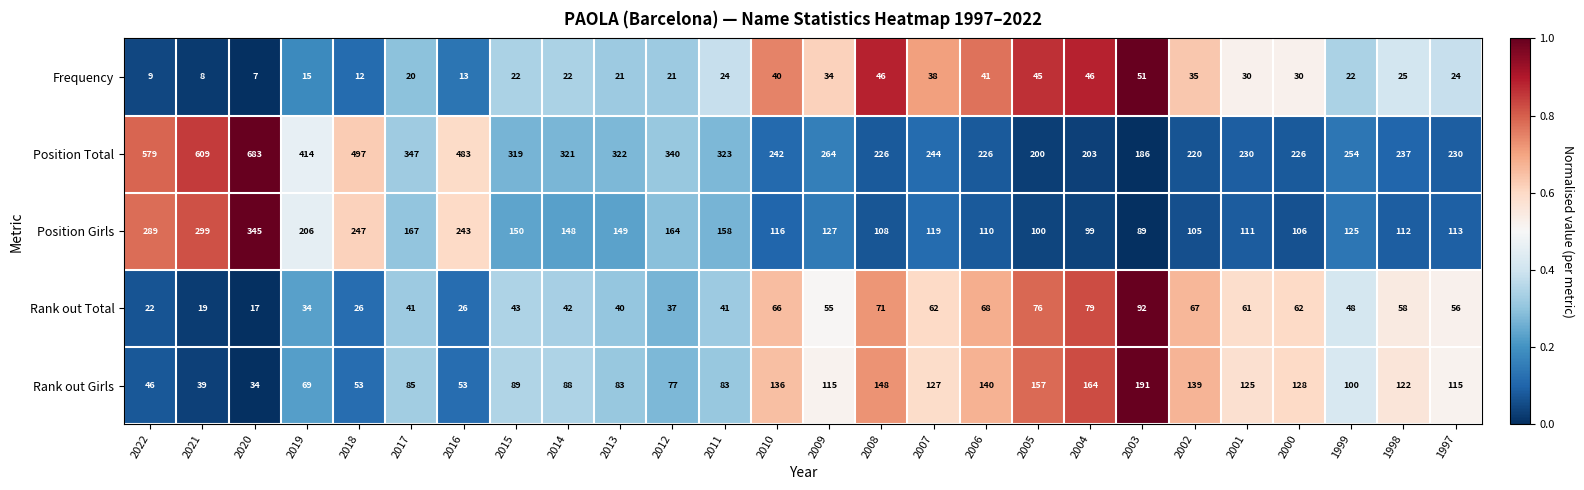

Count the number of categories in the chart.

26